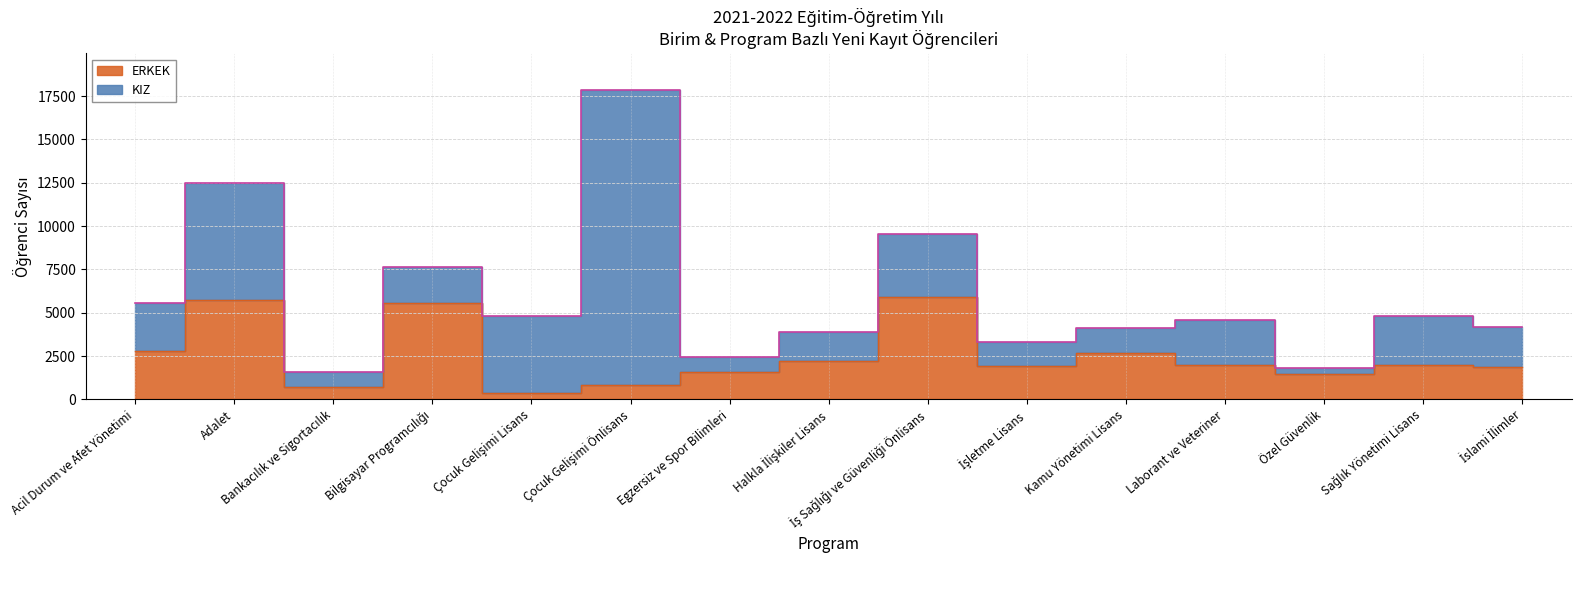

What is the change in value from Egzersiz ve Spor Bilimleri to Laborant ve Veteriner?

+415